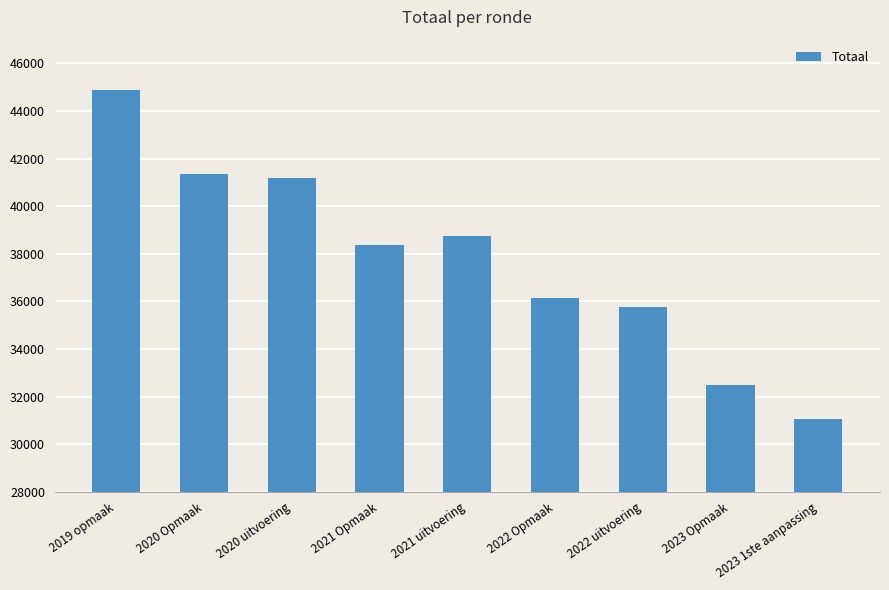

Approximately how many times larger is the value at 2022 Opmaak compared to 2022 uitvoering?

1.0